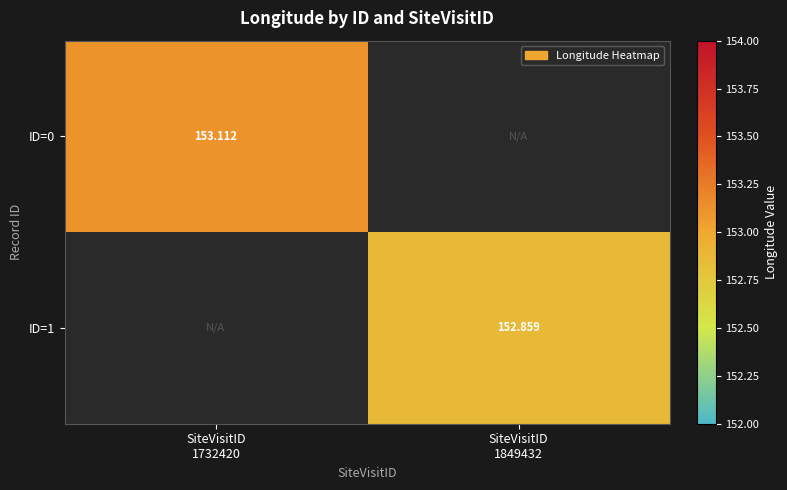

Where does the ID=1 series first go above 152?

SiteVisitID 1849432